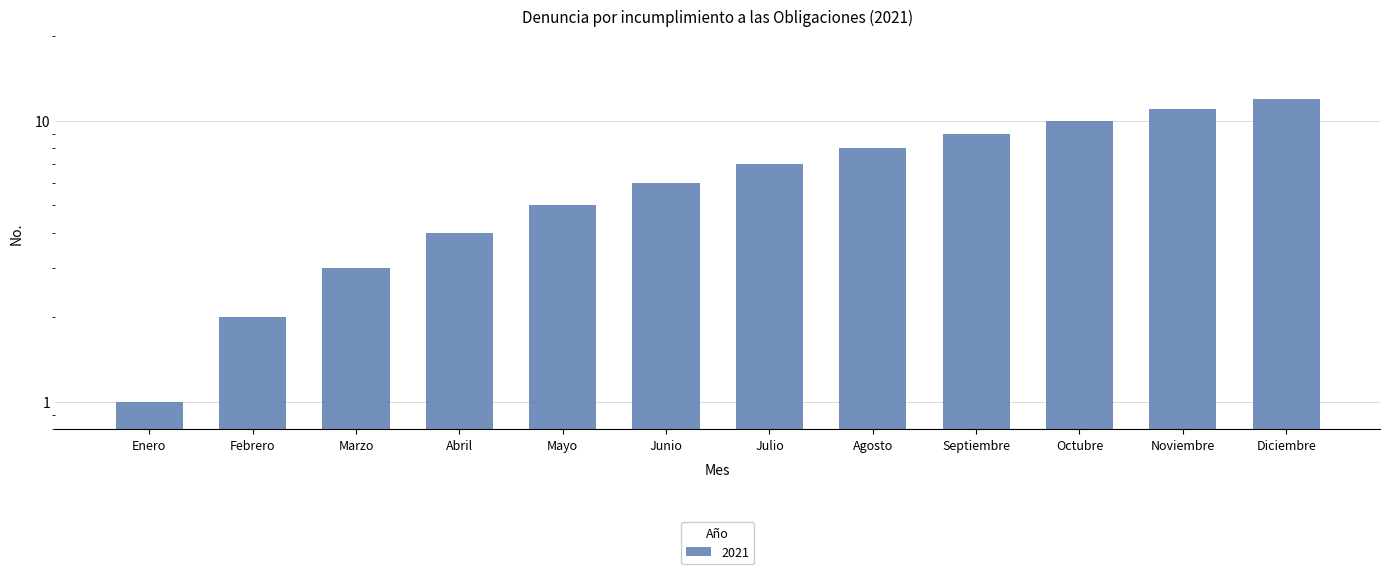

Between Mayo and Junio, which is larger?

Junio